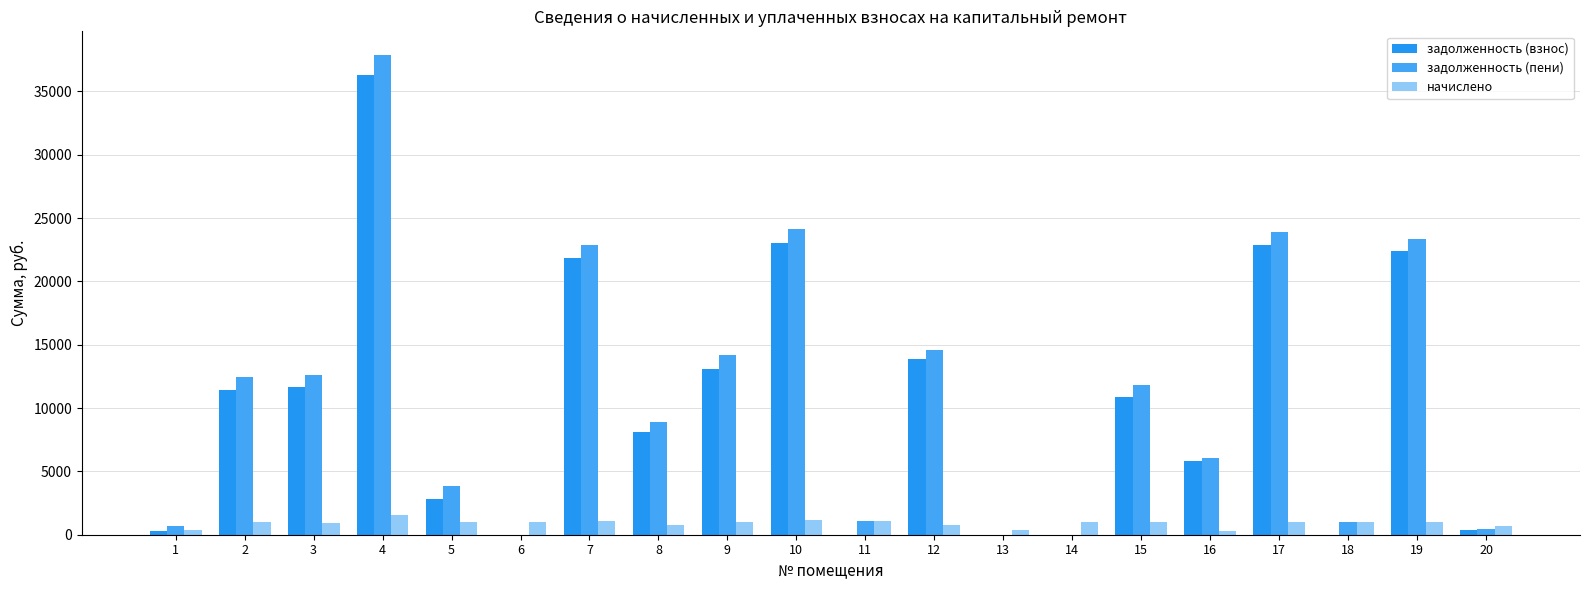

What is the highest value of the задолженность (взнос) series?

36264.7